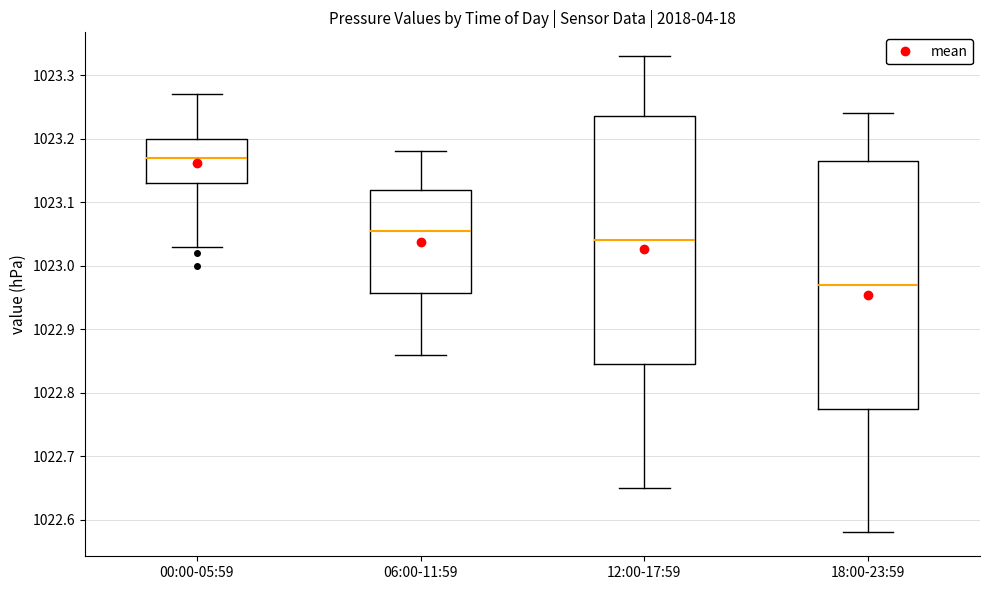

Reading left to right, transcribe this box plot: for each box, give where its median line is, the range the box spans, and where its two whiskers end, as read against the y-axis. The values are not printed on the chart, so give them approximately, as read against the axis.

00:00-05:59: median 1023.17, box 1023.13 to 1023.20, whiskers 1023.03 to 1023.27
06:00-11:59: median 1023.06, box 1022.96 to 1023.12, whiskers 1022.86 to 1023.18
12:00-17:59: median 1023.04, box 1022.85 to 1023.24, whiskers 1022.65 to 1023.33
18:00-23:59: median 1022.97, box 1022.78 to 1023.17, whiskers 1022.58 to 1023.24